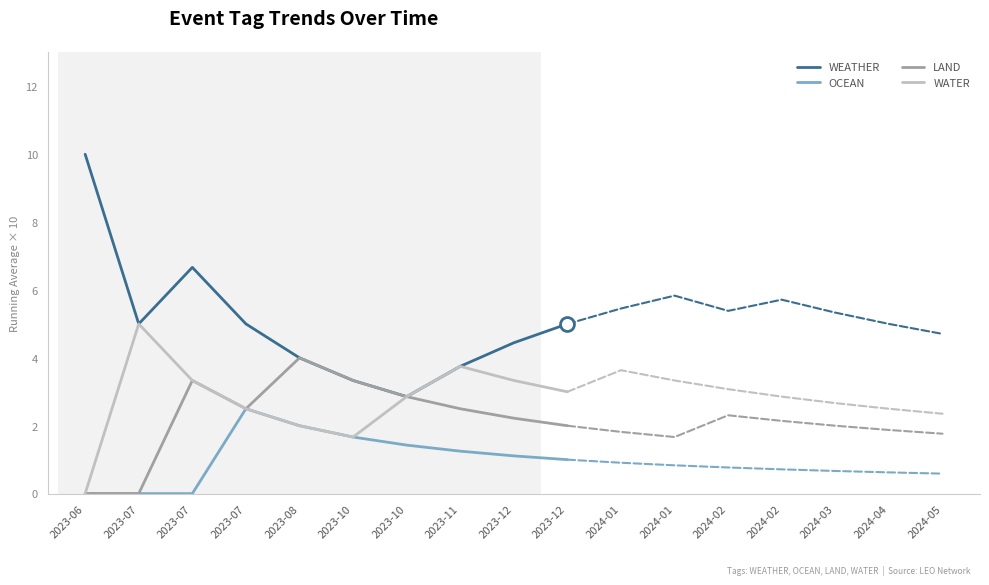

True or false: OCEAN and WATER cross at least once.

False